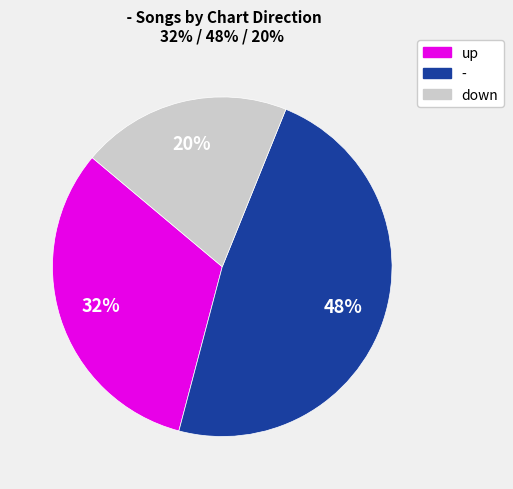

Is it true that - is 48% of the pie?

True